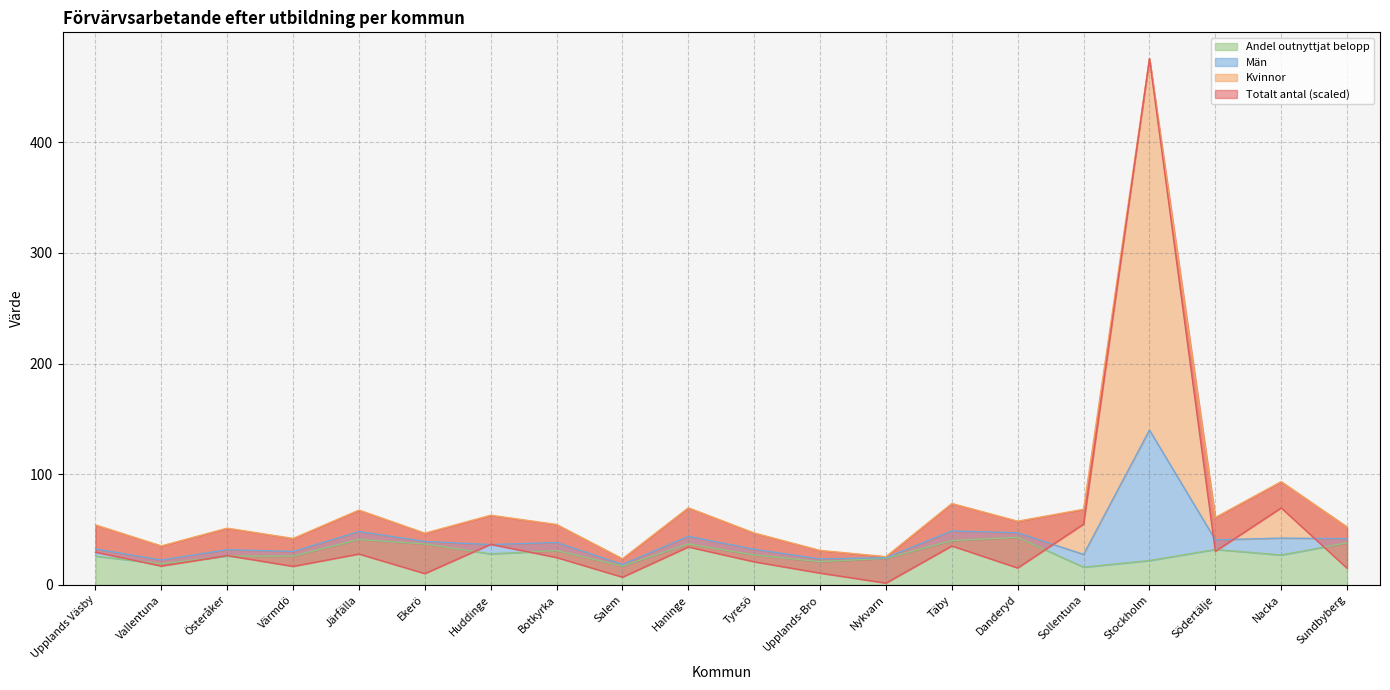

At which label is Andel outnyttjat belopp closest to 29?

Huddinge